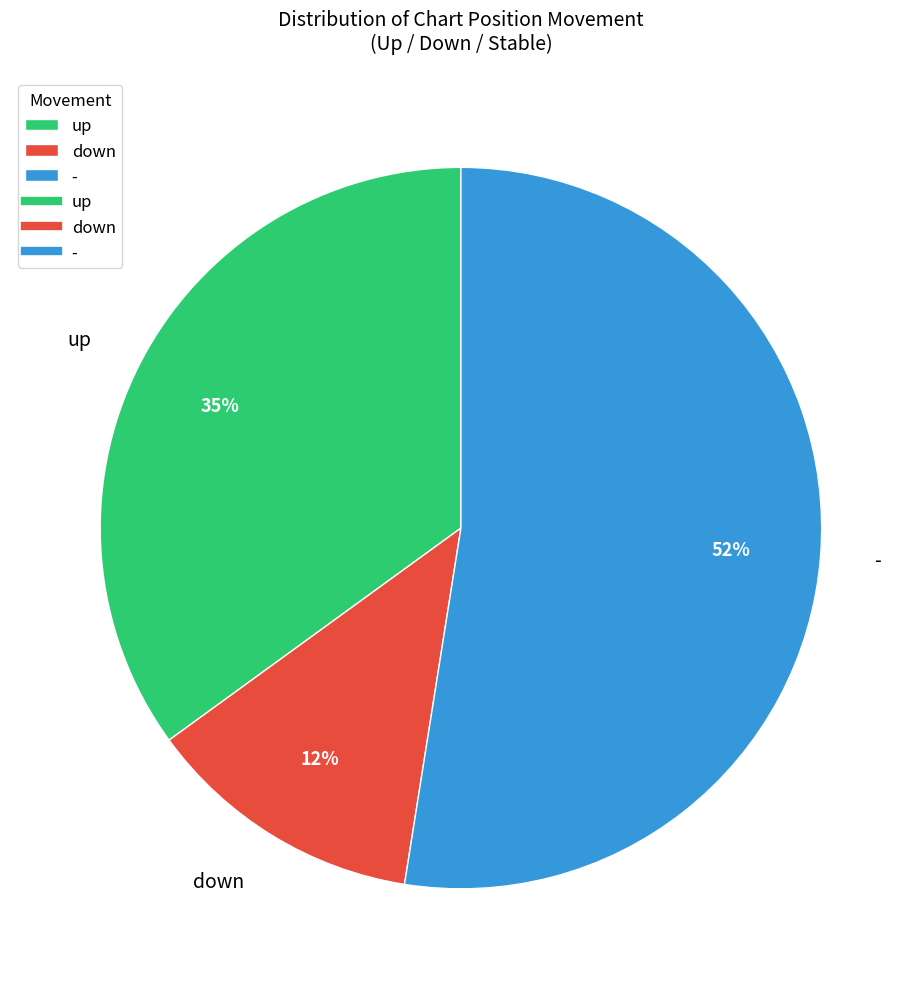

Which category has the smallest portion of the pie?

down